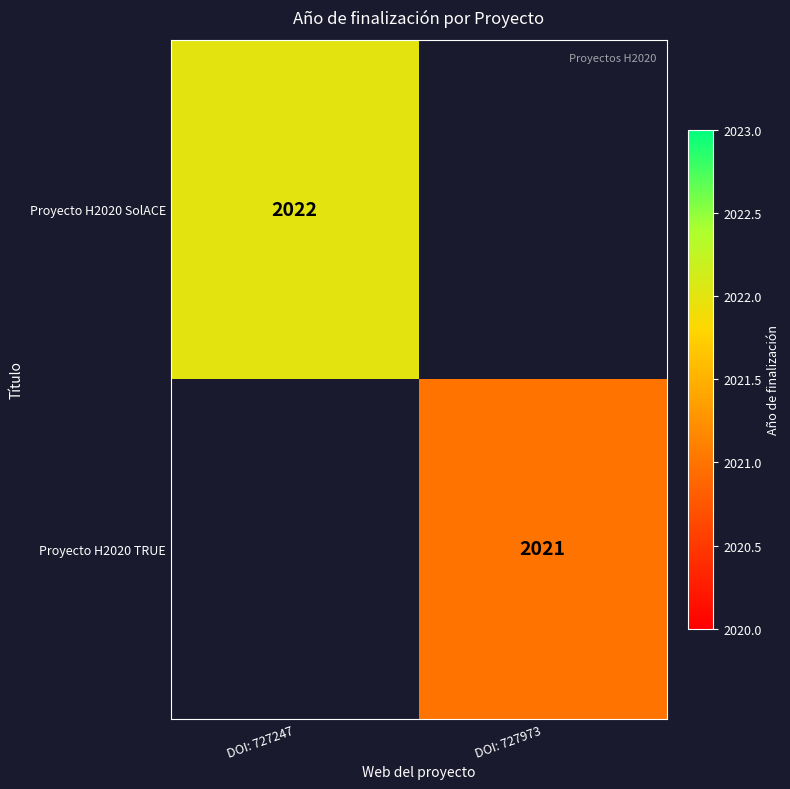

Is it true that Proyecto H2020 TRUE equals 847 at DOI: 727973?

False